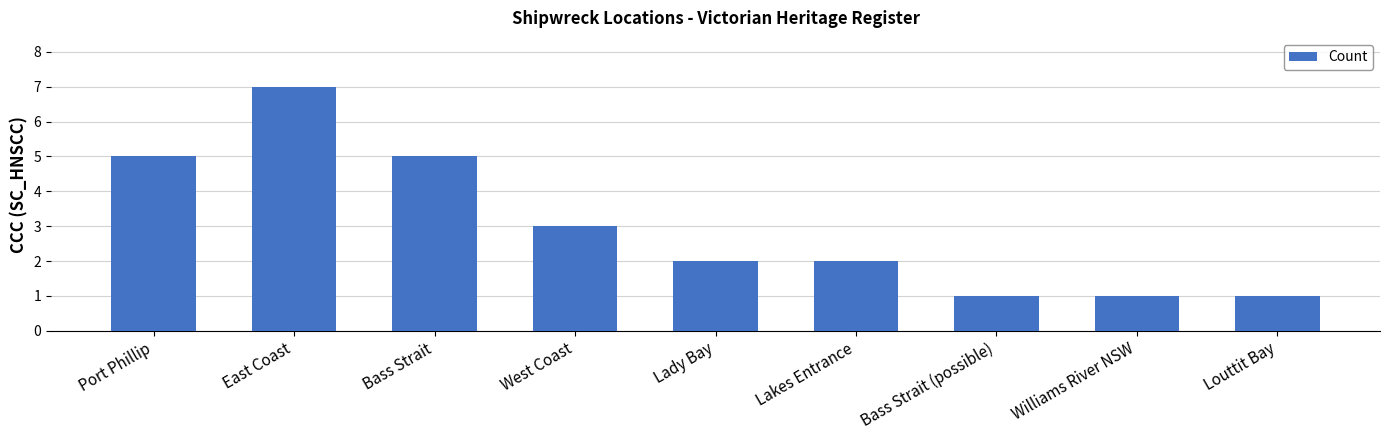

Count the number of data series in this chart.

1